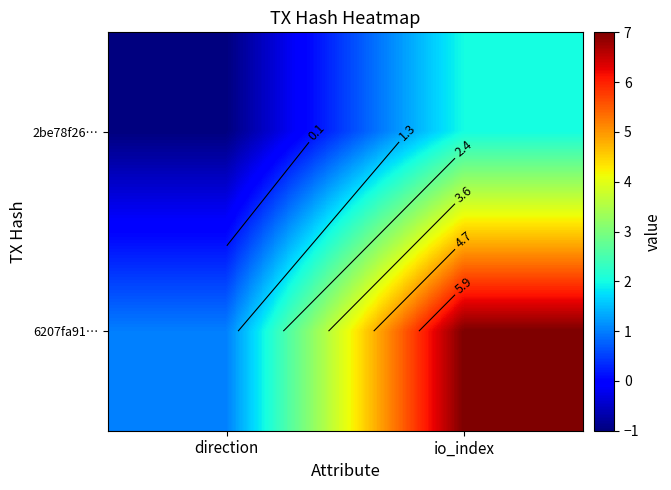

What is the highest value of the 2be78f26… series?

2